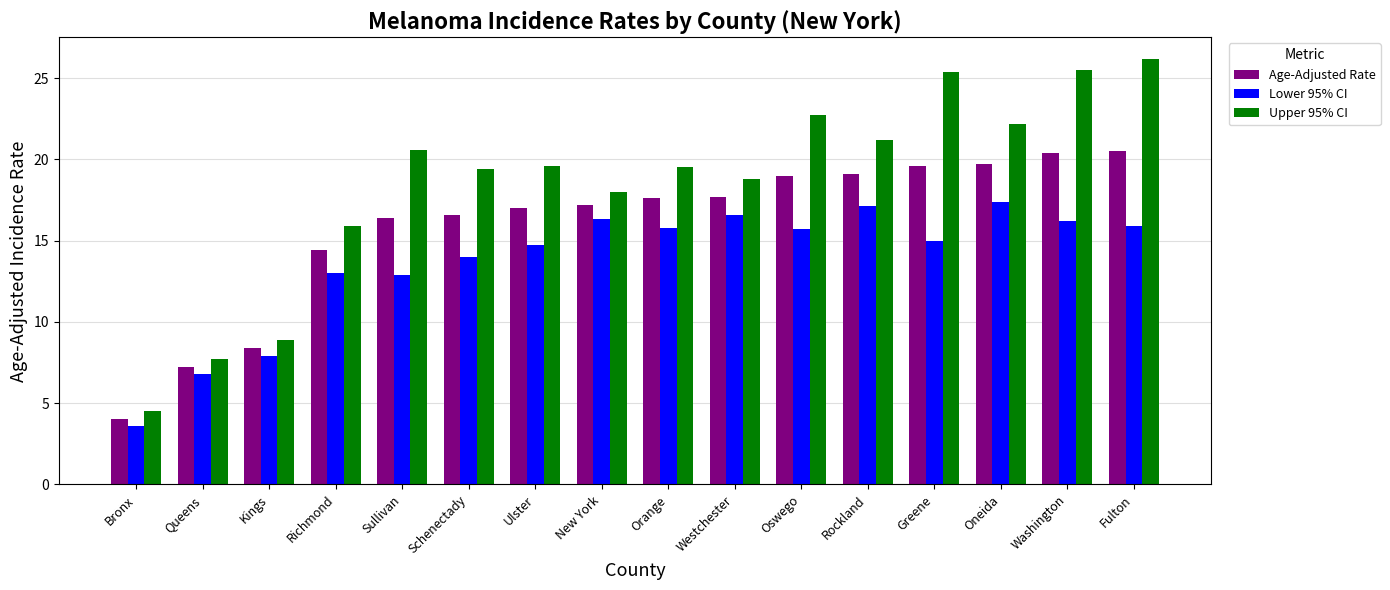

True or false: Upper 95% CI has a value of 30.5 at Rockland.

False